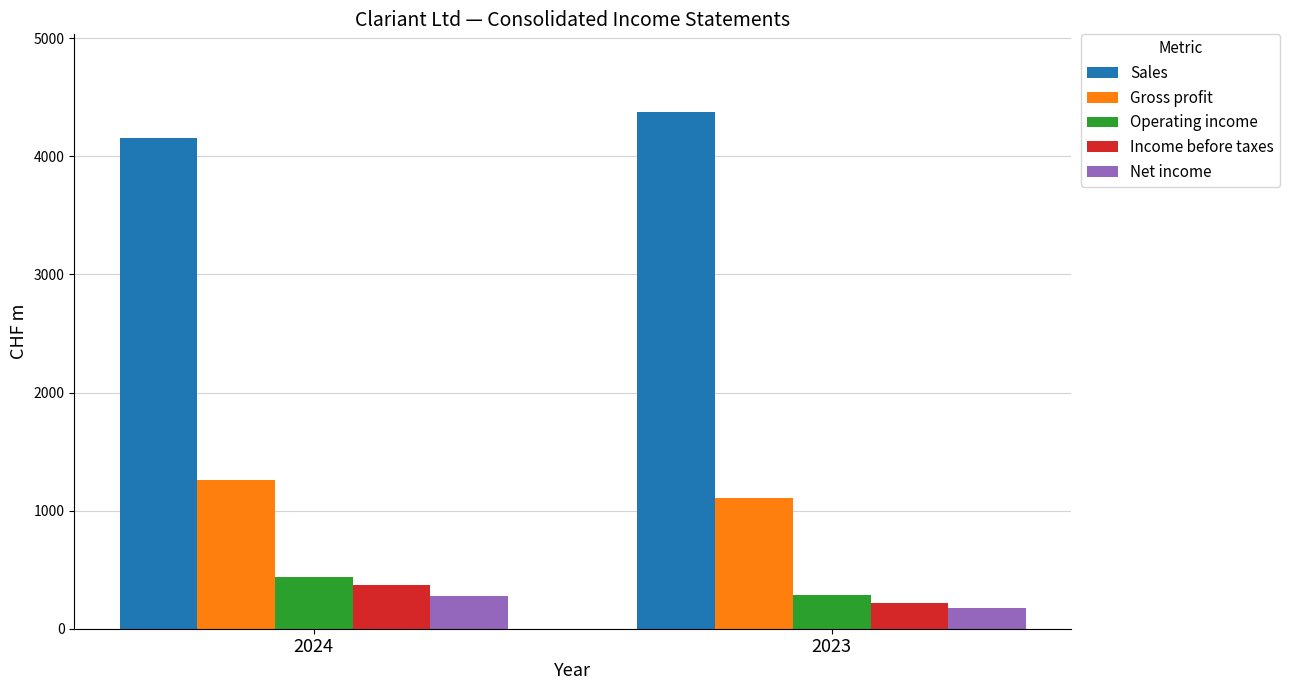

Which series has the largest total across all categories?

Sales